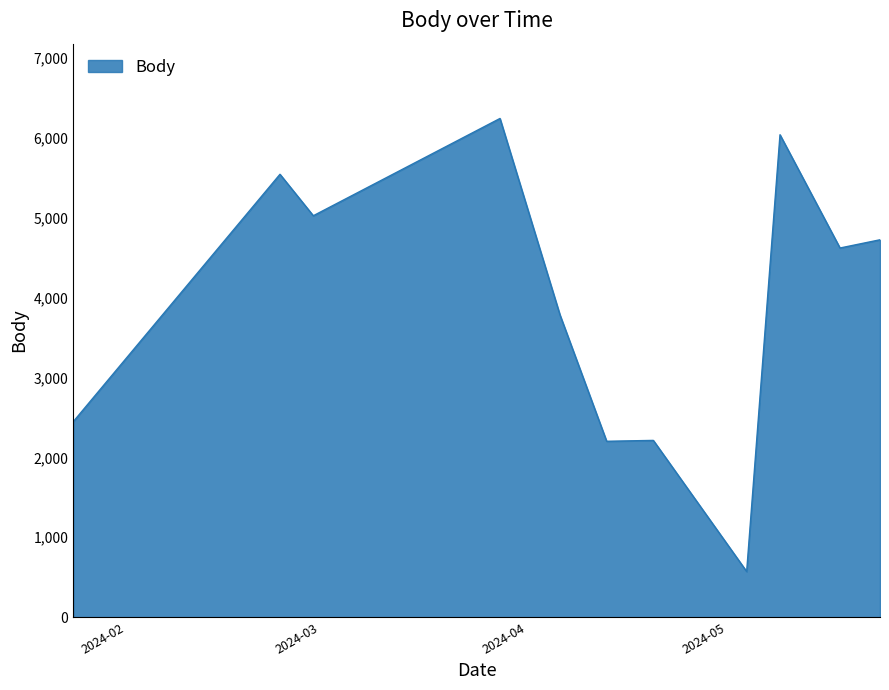

What is the difference between the maximum and minimum values?

5673